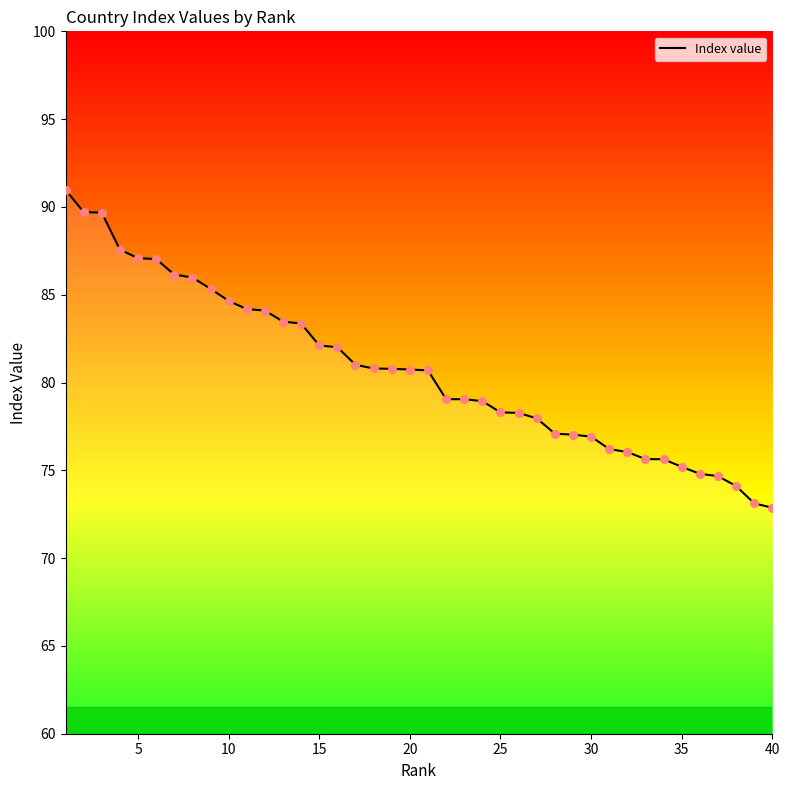

What is the smallest value displayed?

72.9